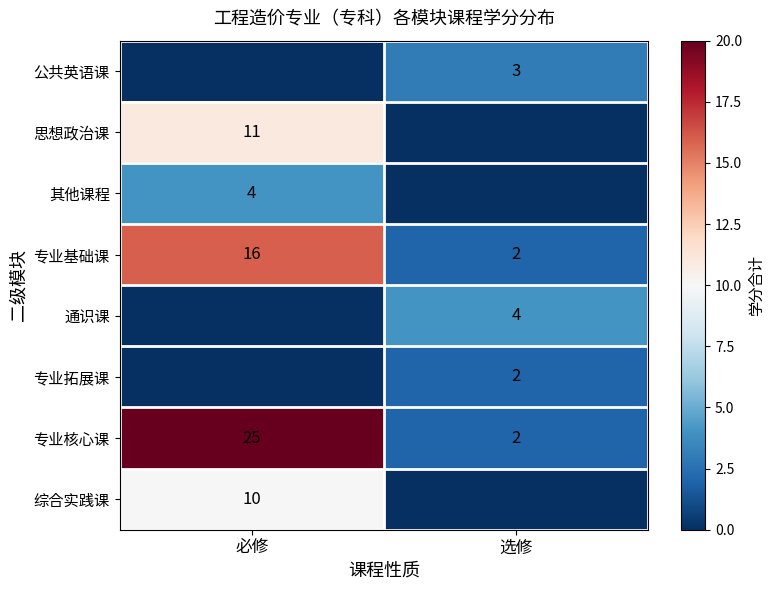

At how many categories does at least one series exceed 23?

1